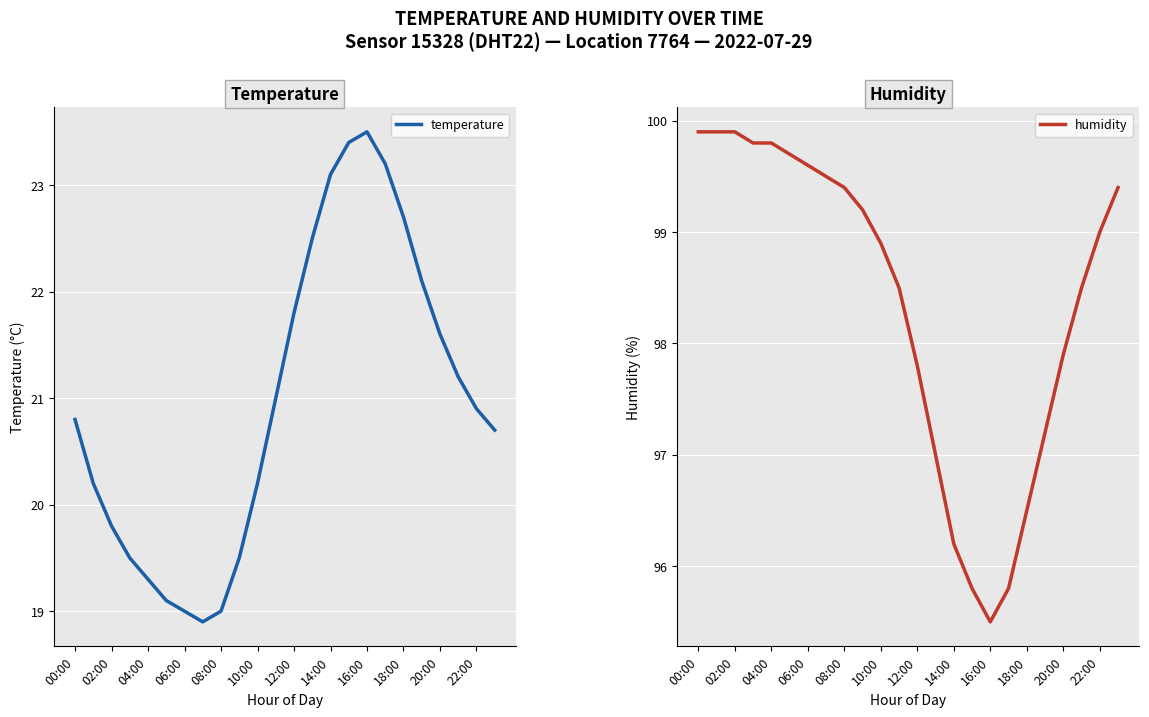

True or false: humidity and temperature cross at least once.

False